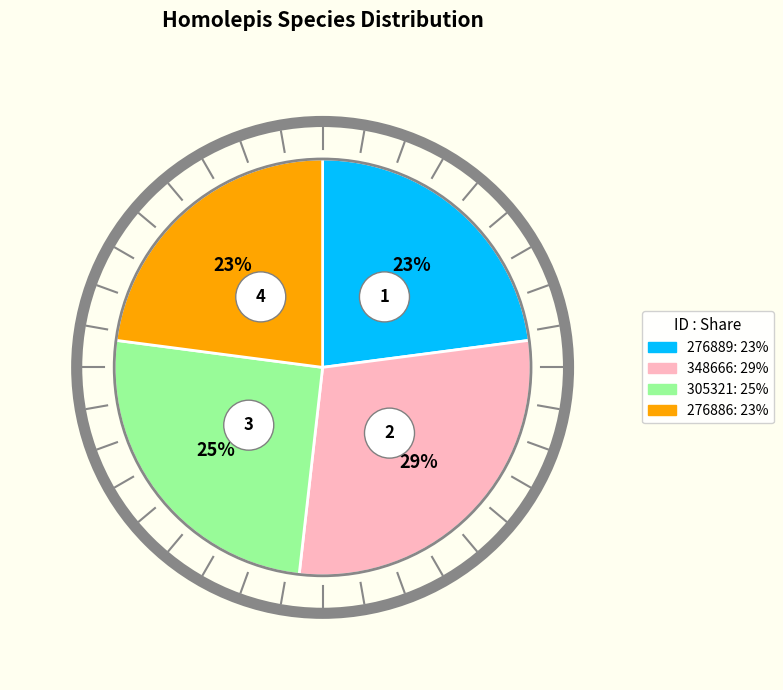

How many segments does this pie chart have?

4